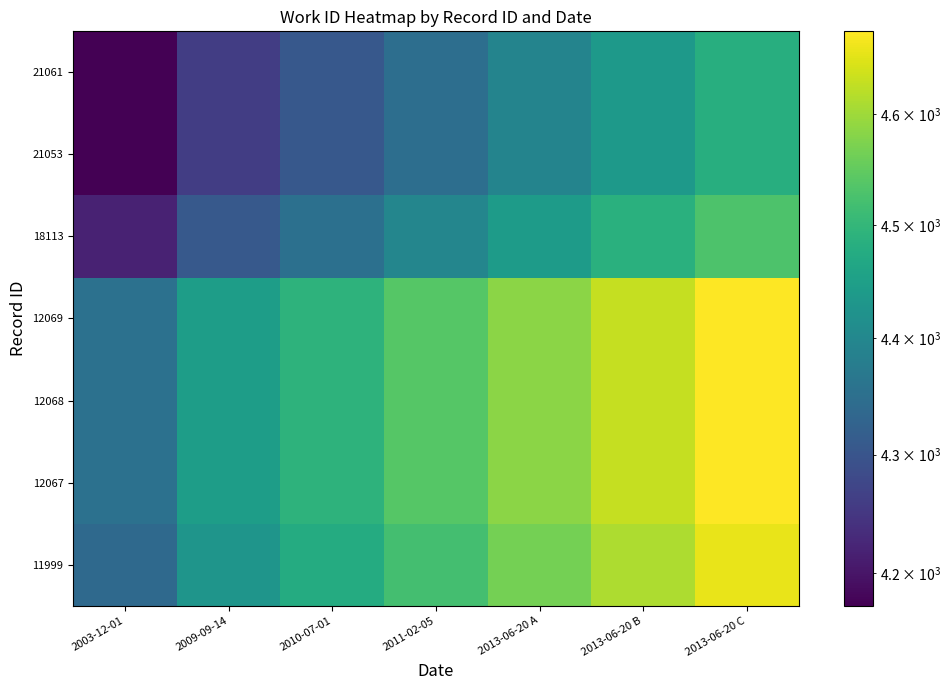

At which category does the chart reach its minimum across all series?

2003-12-01